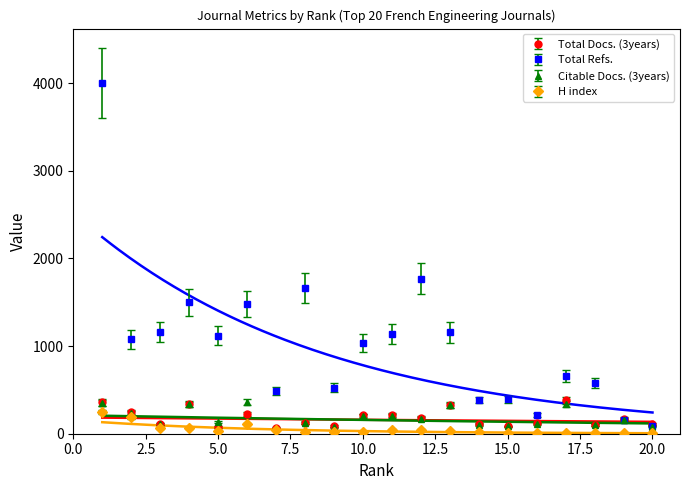

Where does the Total Docs. (3years) series first go above 170?

1